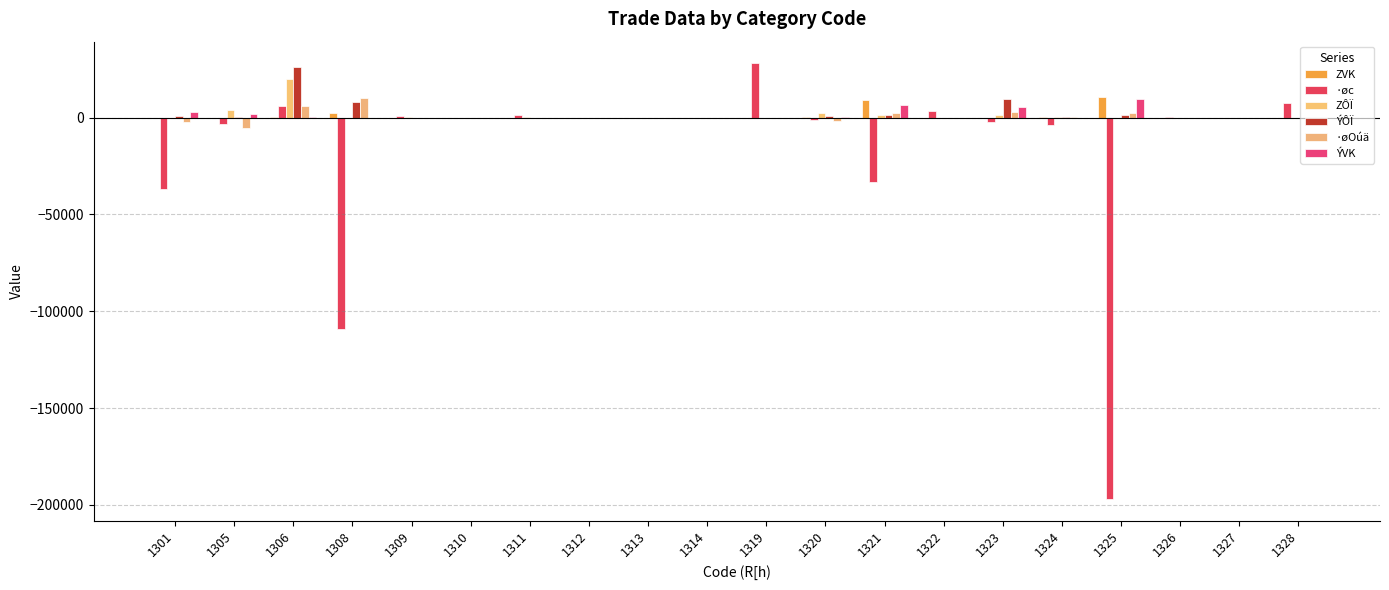

Which category has the highest value in the ·øc series?

1319